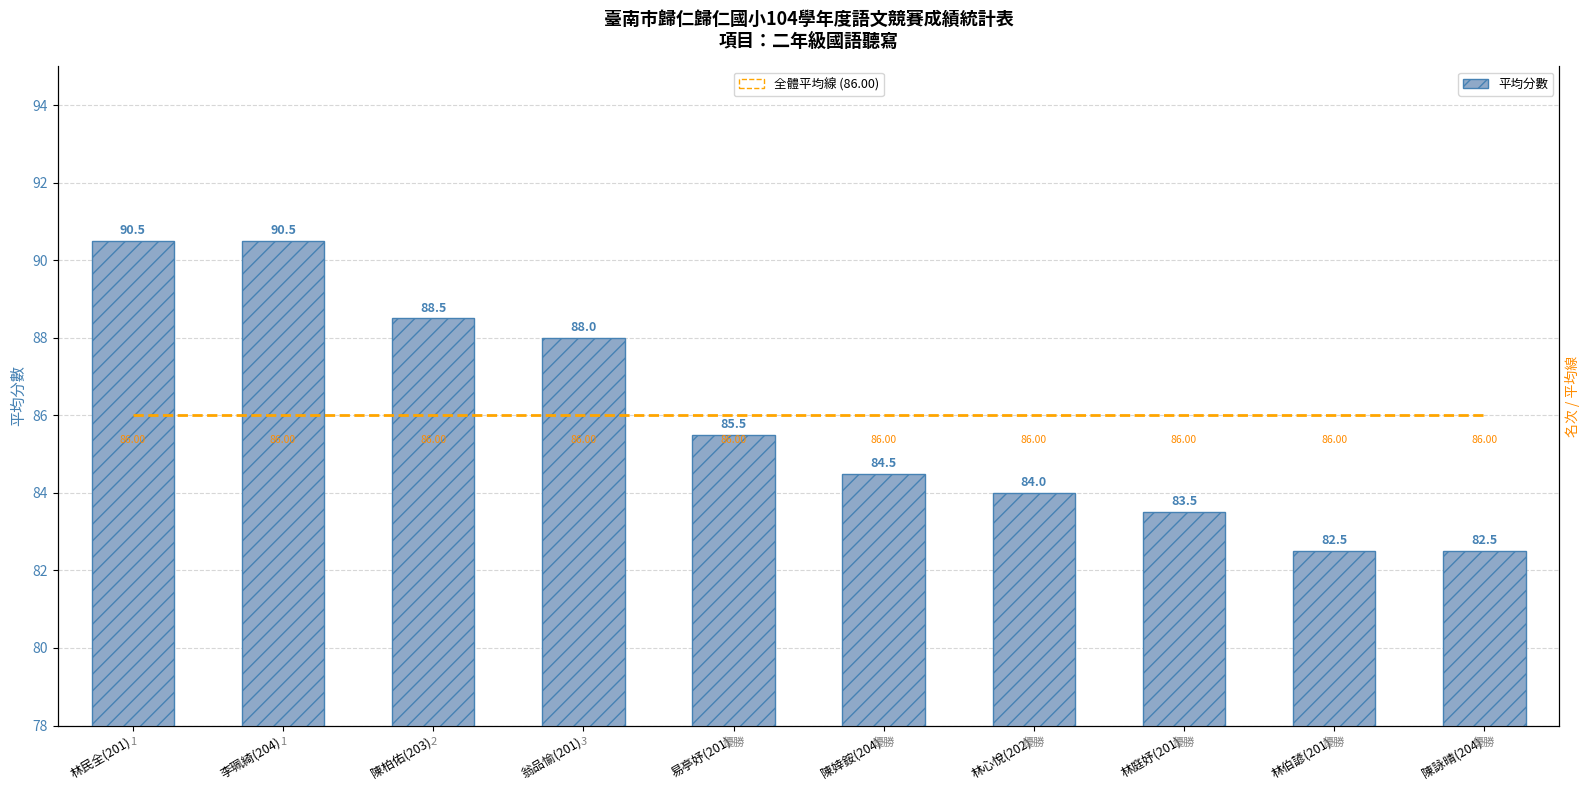

How many groups of bars are there?

10